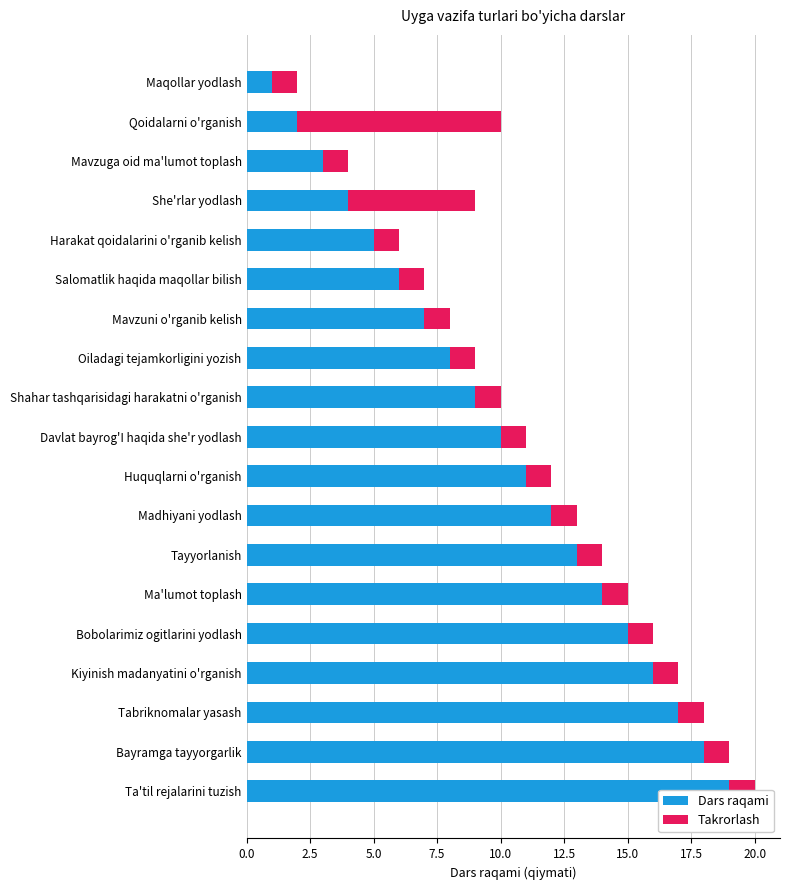

What is the difference between the maximum and minimum values in the Dars raqami series?

18